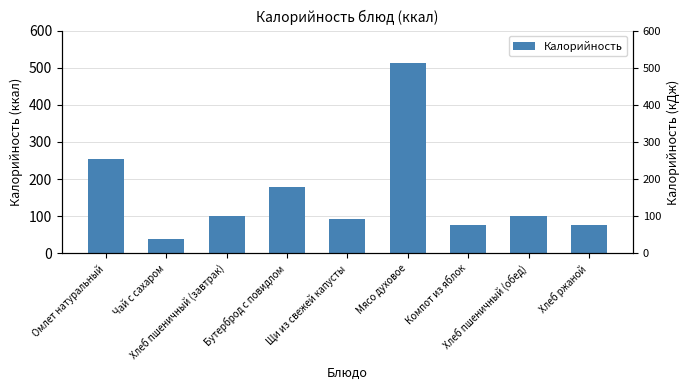

What is the value of the 2nd bar from the left?

39.9